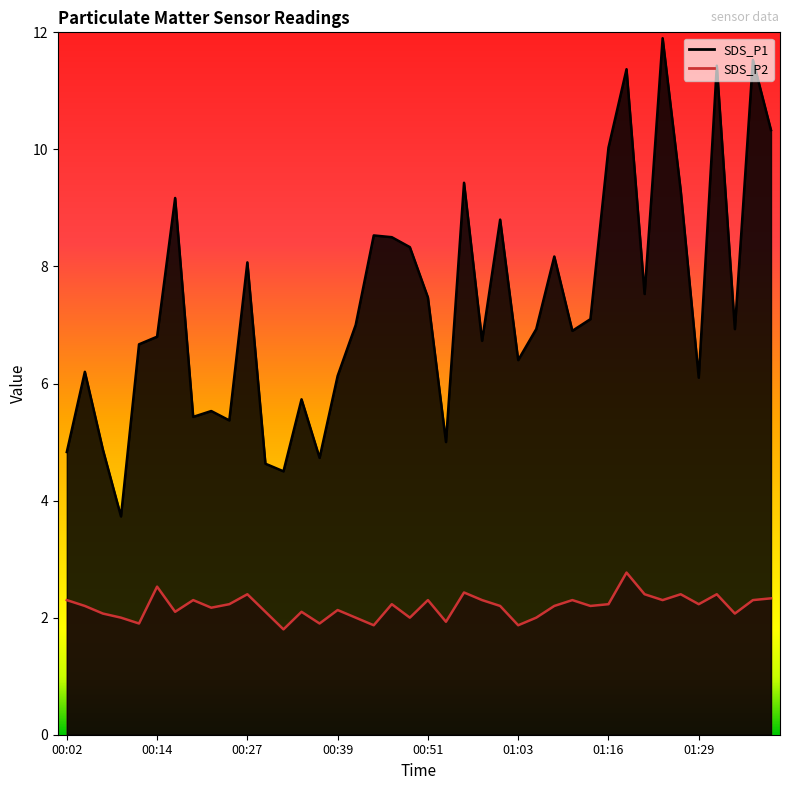

True or false: SDS_P1 and SDS_P2 cross at least once.

False